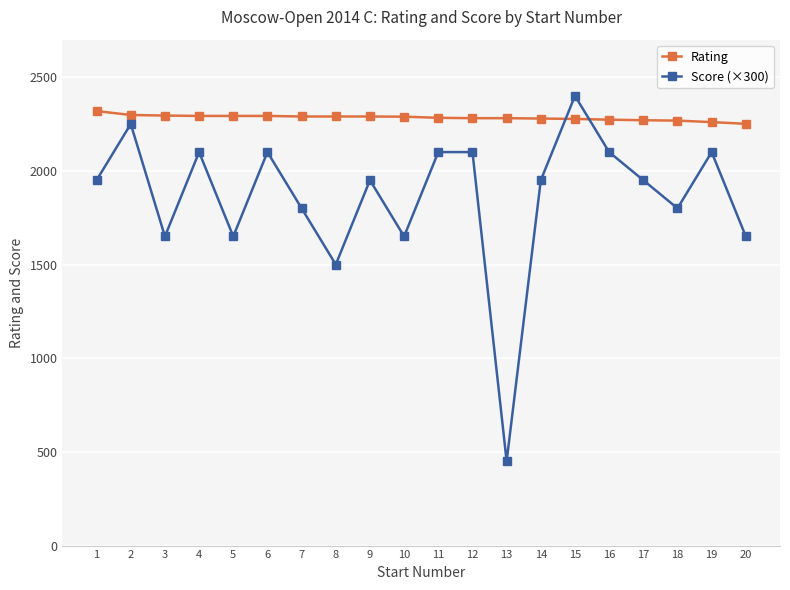

List the series in order of their overall mean, highest first.

Rating, Score (×300)